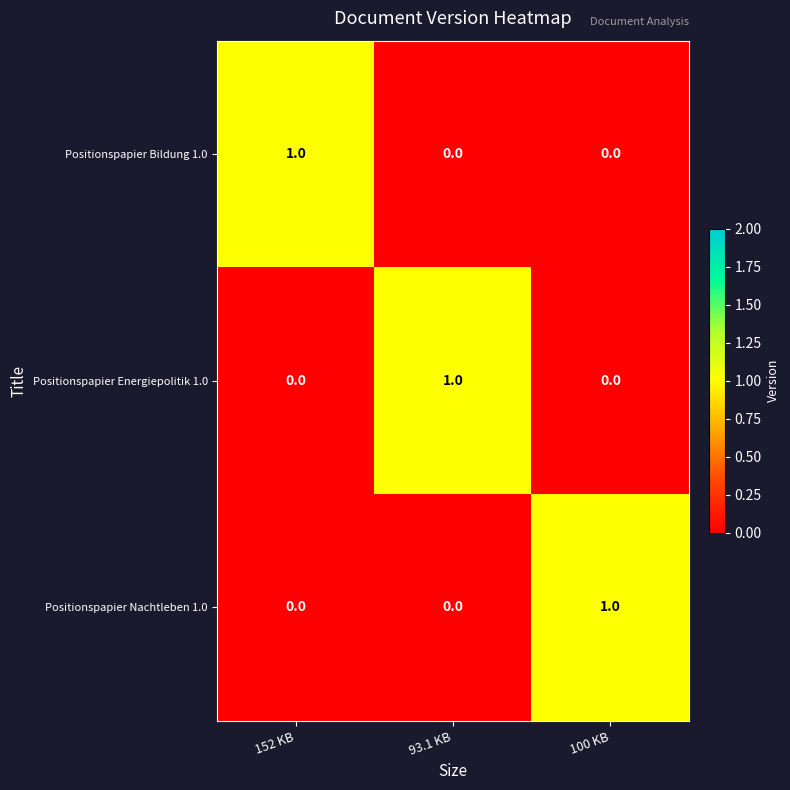

Count the Positionspapier Bildung 1.0 values in the range 0 to 1.

3